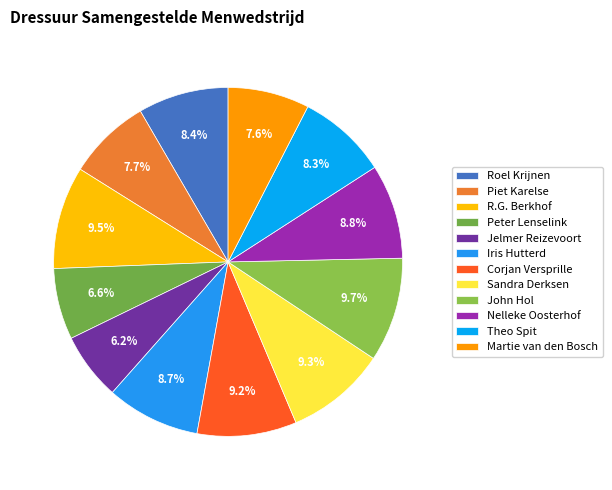

Count the number of slices in the pie.

12